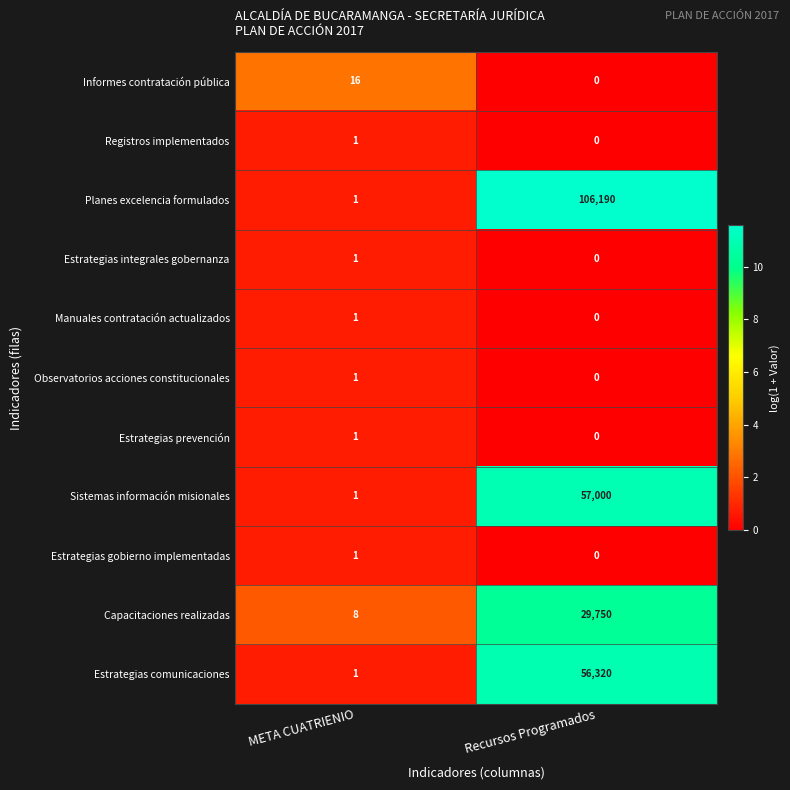

The value of Planes excelencia formulados at Recursos Programados is 172454. True or false?

False